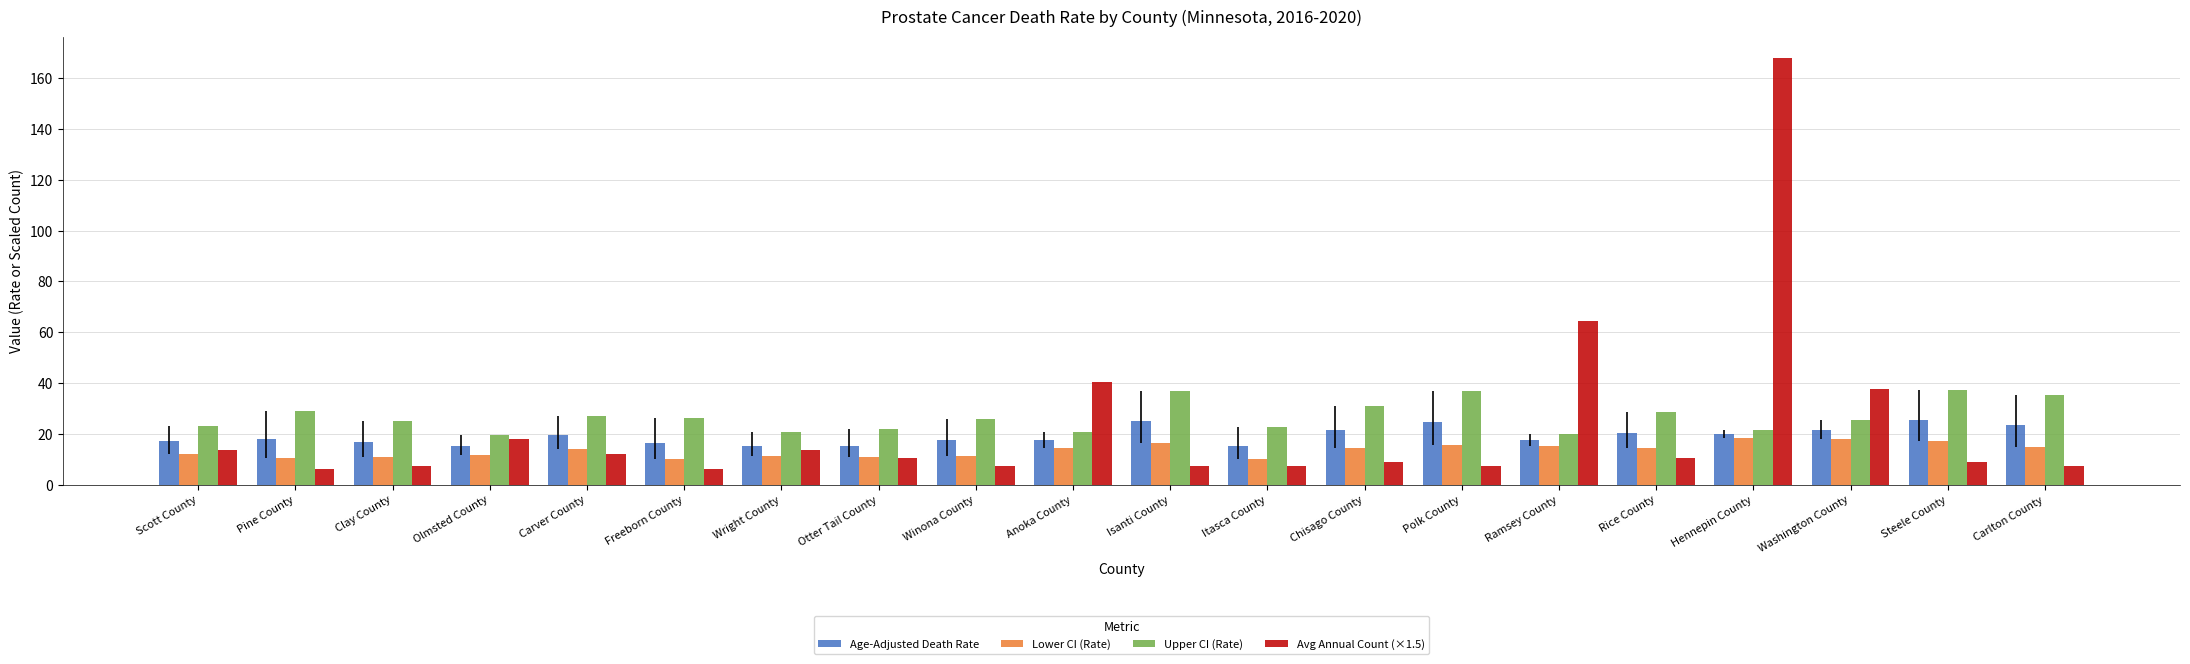

What is the value of the Upper CI (Rate) bar at the 17th from the left?

21.7